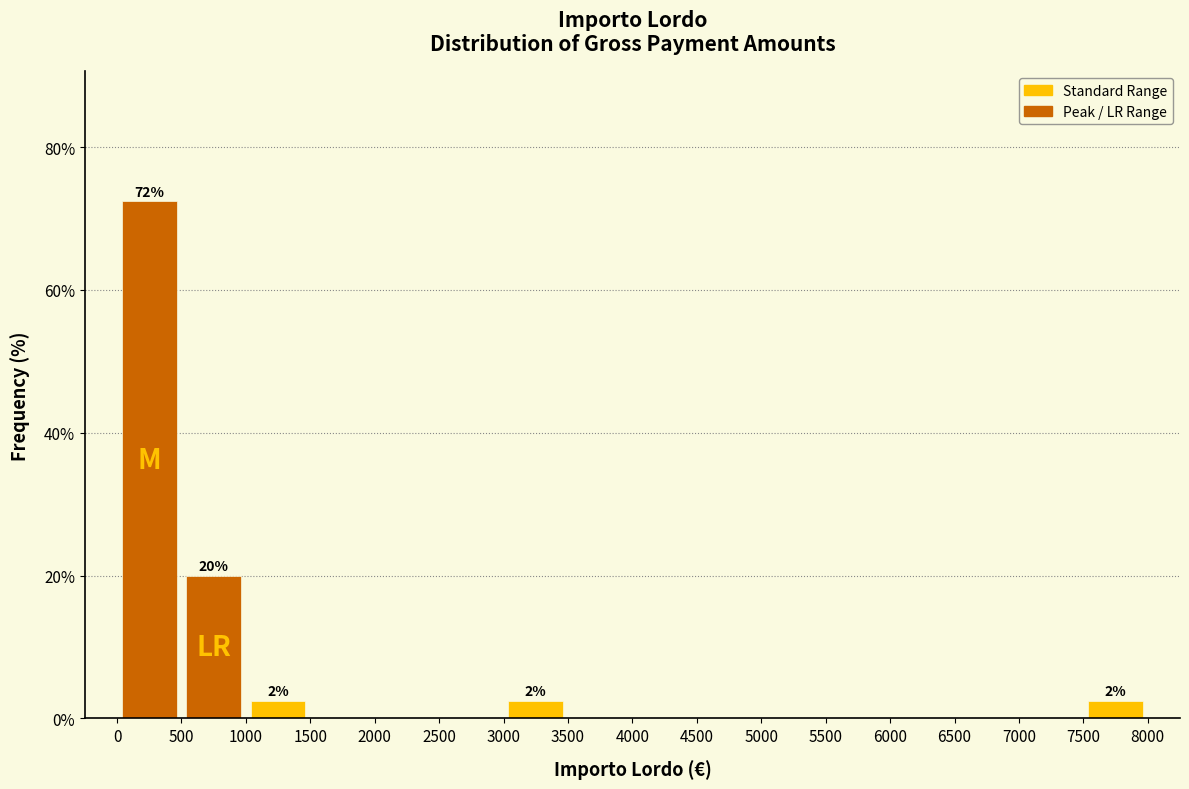

Over which range of the x-axis is the bar tallest?

0 to 500